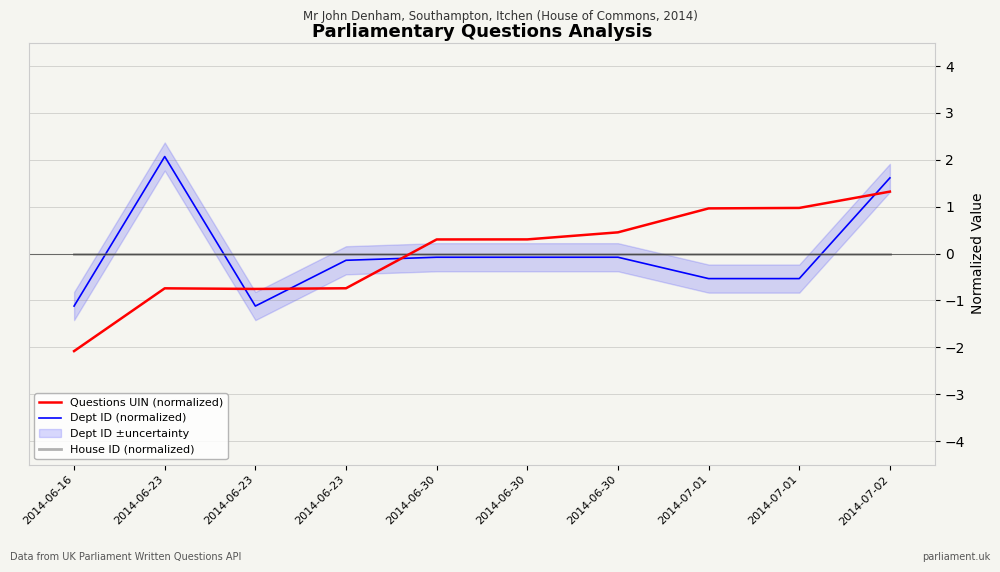

What is the highest value of the Dept ID (normalized) series?

2.1